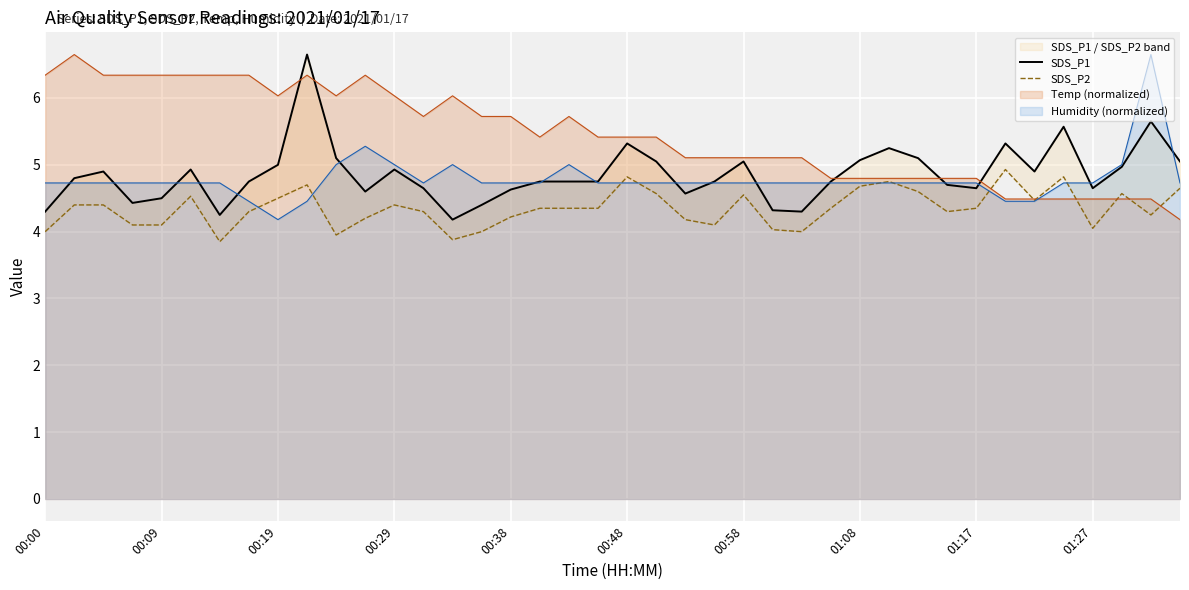

True or false: SDS_P1 and SDS_P2 cross at least once.

False